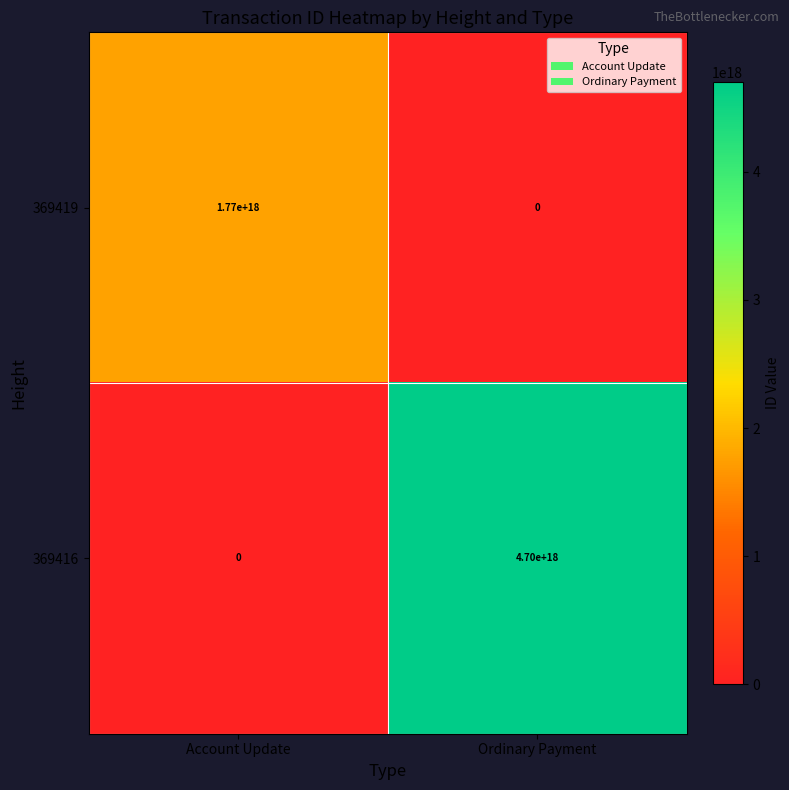

How many series are shown in this chart?

2